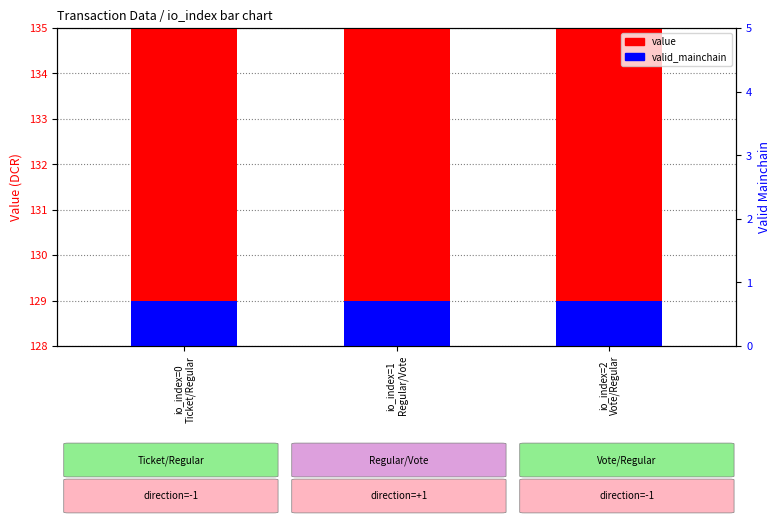

How many distinct data groups are displayed?

2